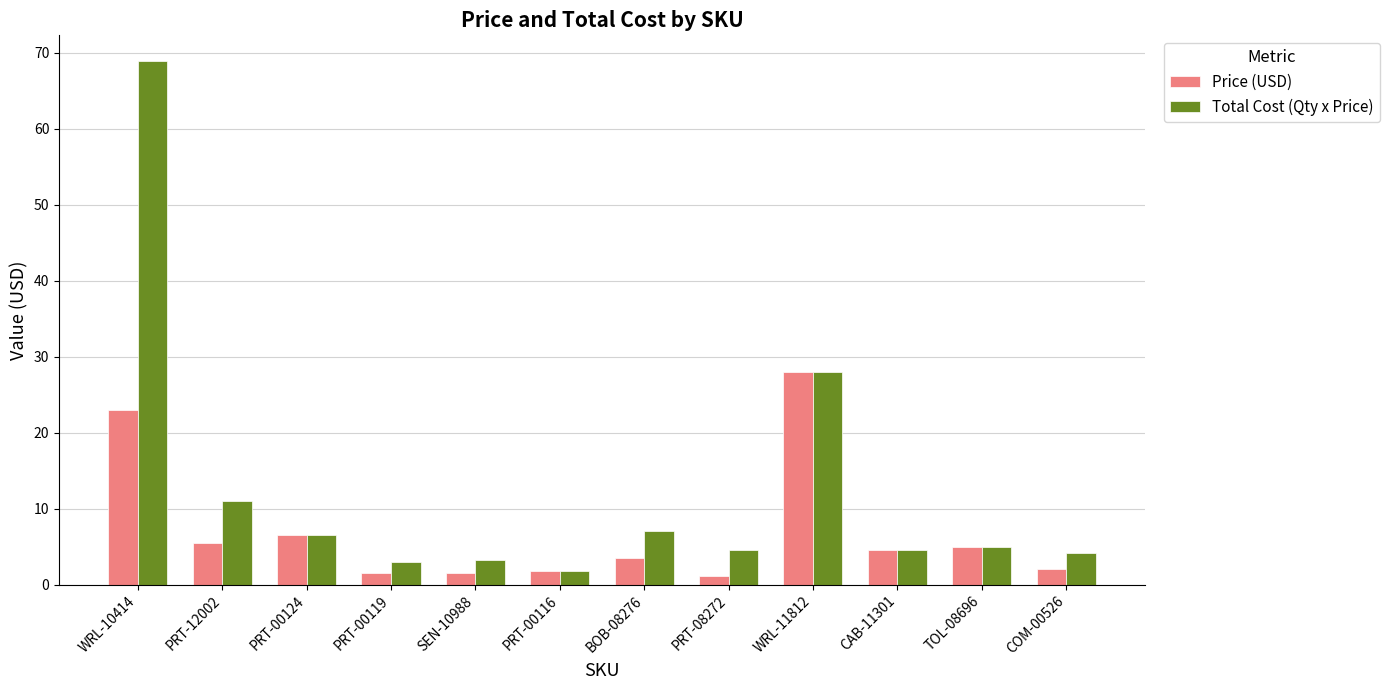

What position from the right is PRT-08272?

5